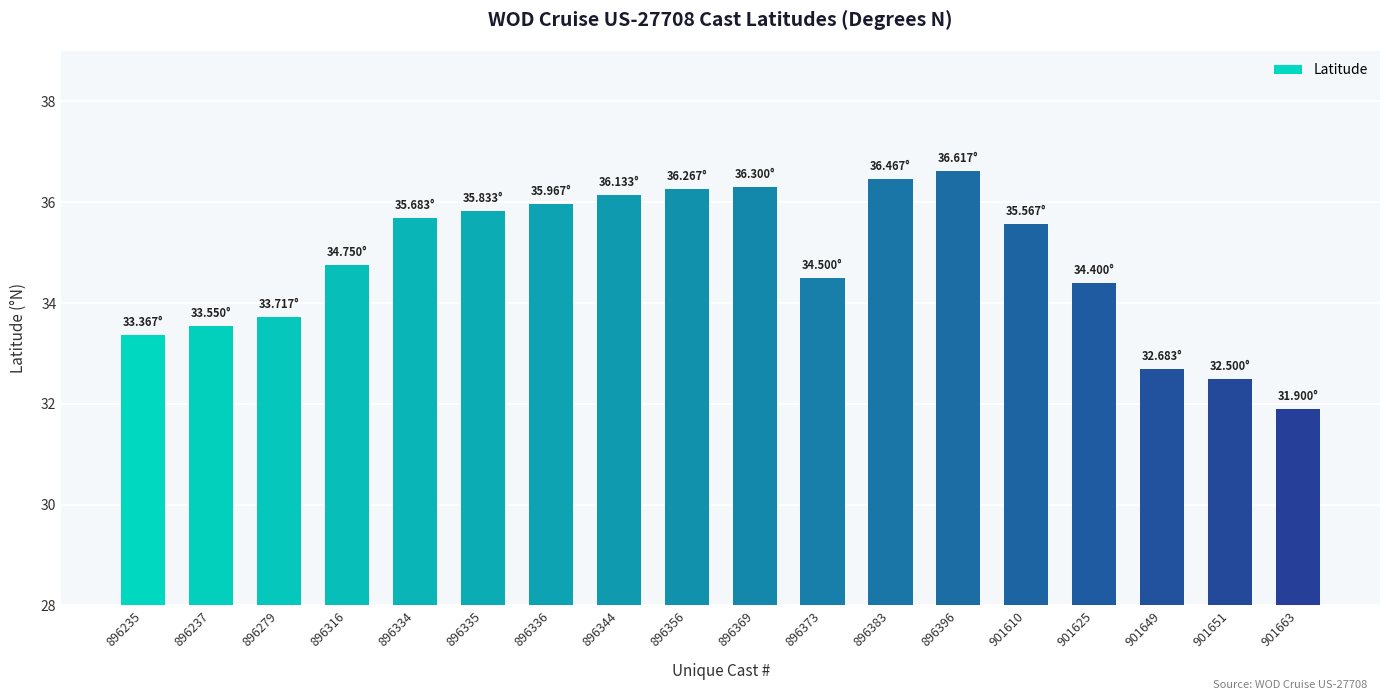

What is the average value?

34.8